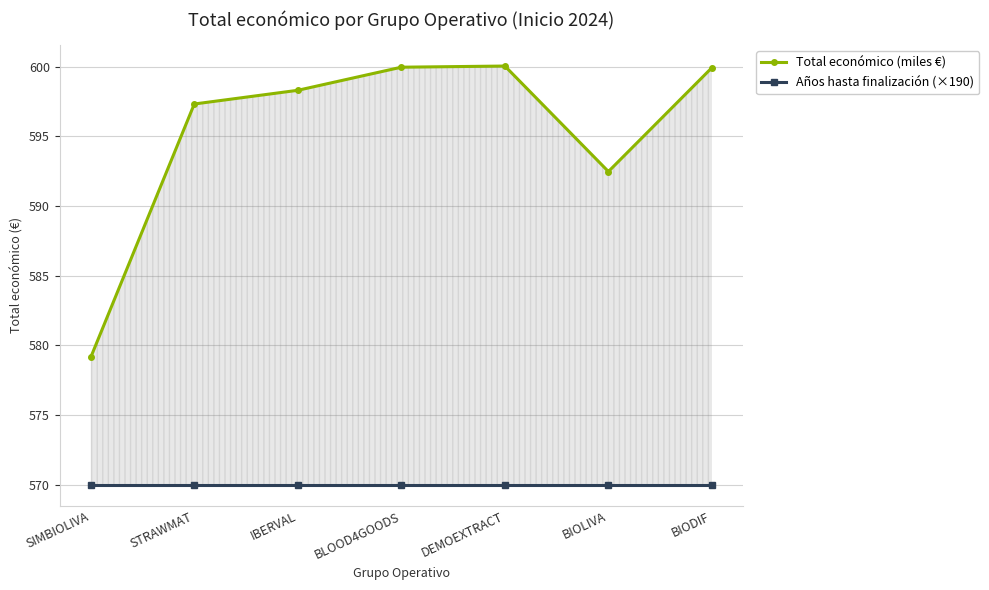

What is the lowest value of the Total económico (miles €) series?

579.2